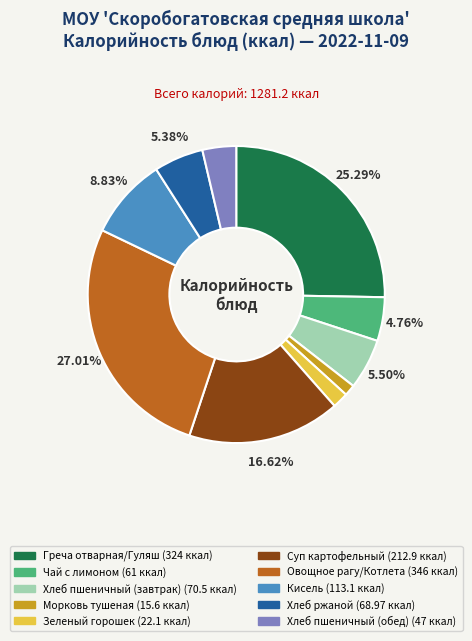

What percentage is the Овощное рагу/Котлета slice, to the nearest percent?

27%